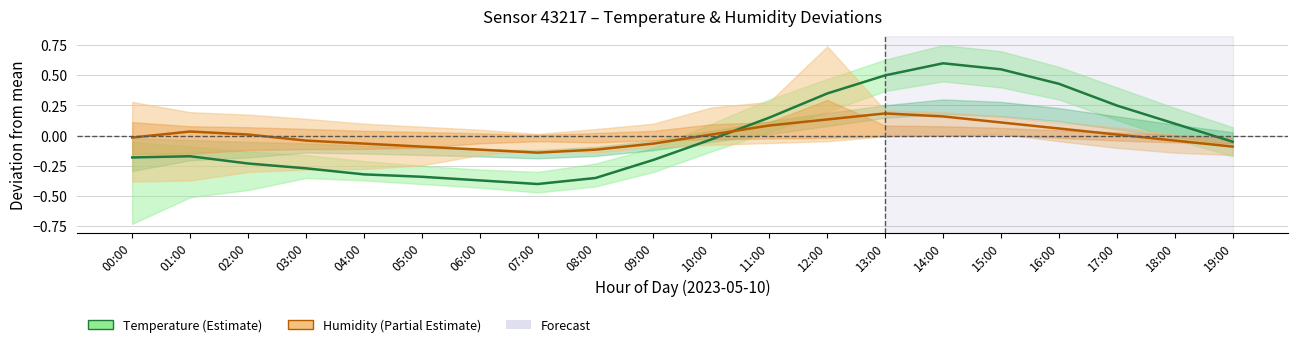

Between 08:00 and 18:00, which series saw the biggest shift?

Temperature